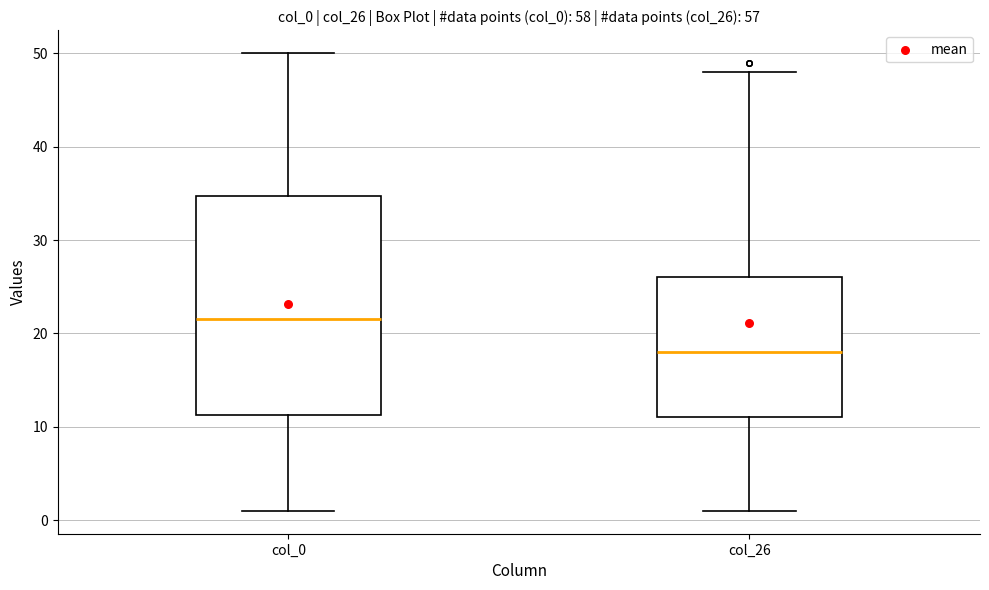

Reading left to right, transcribe this box plot: for each box, give where its median line is, the range the box spans, and where its two whiskers end, as read against the y-axis. The values are not printed on the chart, so give them approximately, as read against the axis.

col_0: median 22, box 11 to 35, whiskers 1 to 50
col_26: median 18, box 11 to 26, whiskers 1 to 48